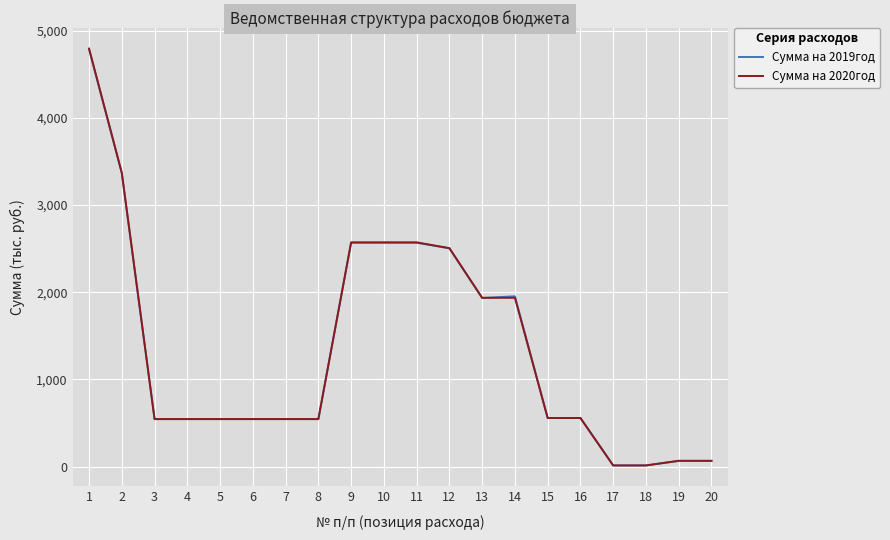

The Сумма на 2019год series shows 1953.5 at 14. True or false?

True